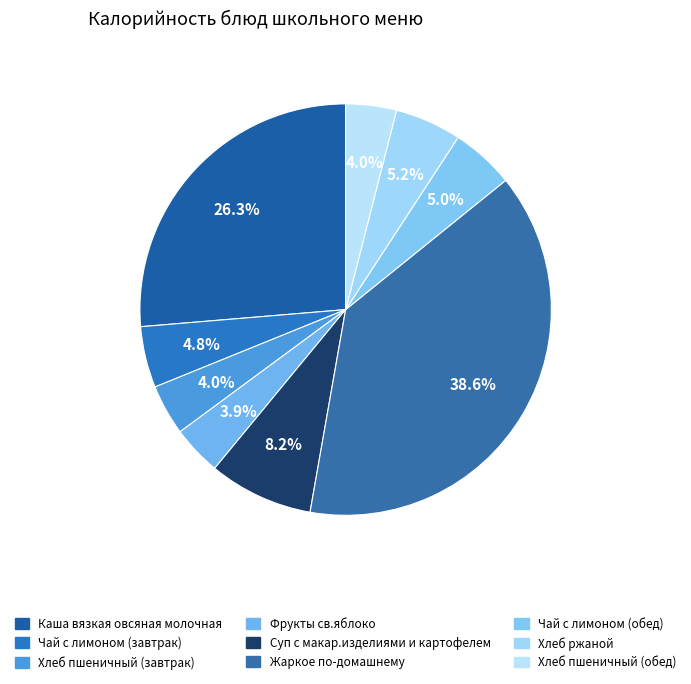

What is the largest slice in the pie chart?

Жаркое по-домашнему